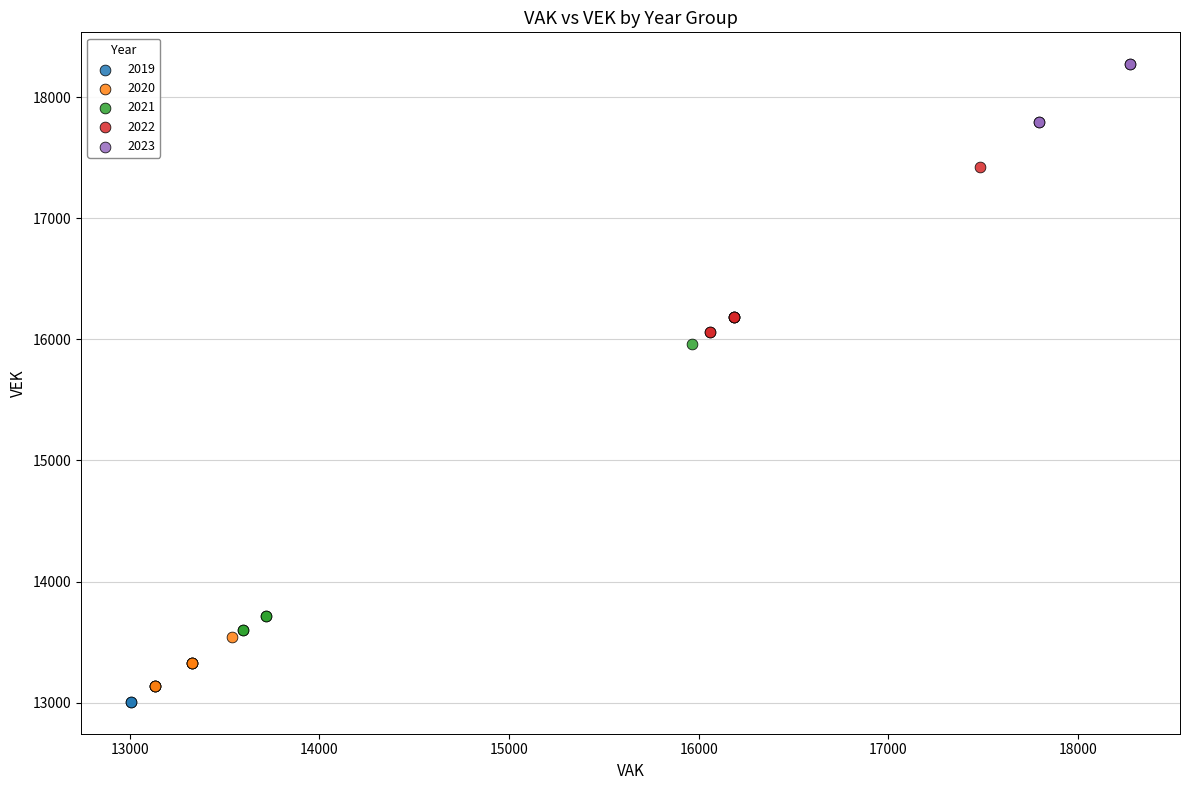

Which series reaches the minimum Y coordinate?

2019